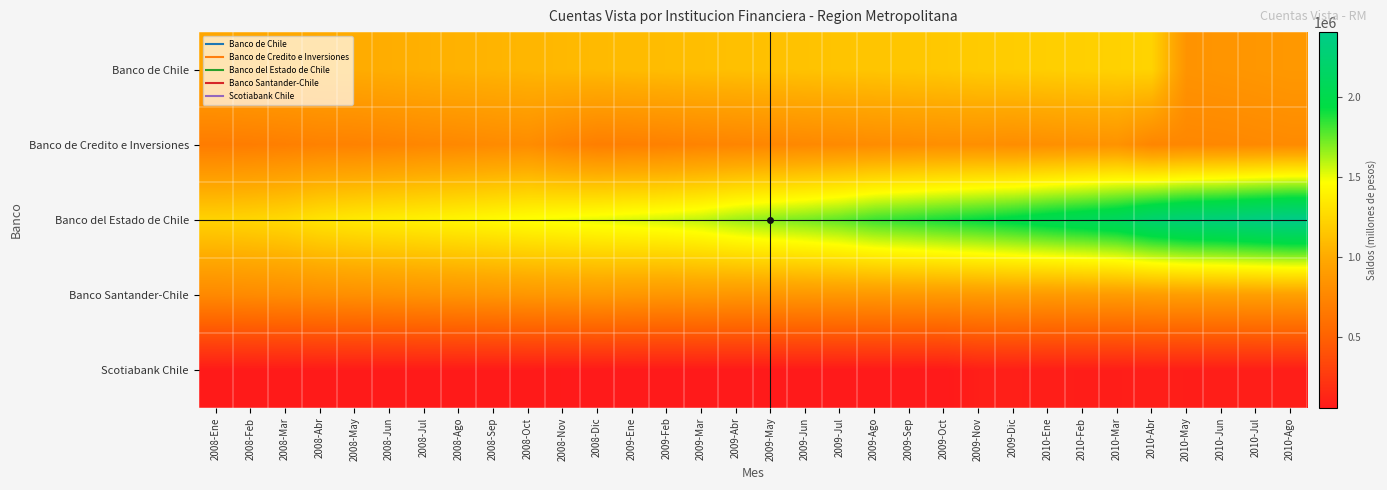

What is the total value across all series at 2010-Ago?

5064307